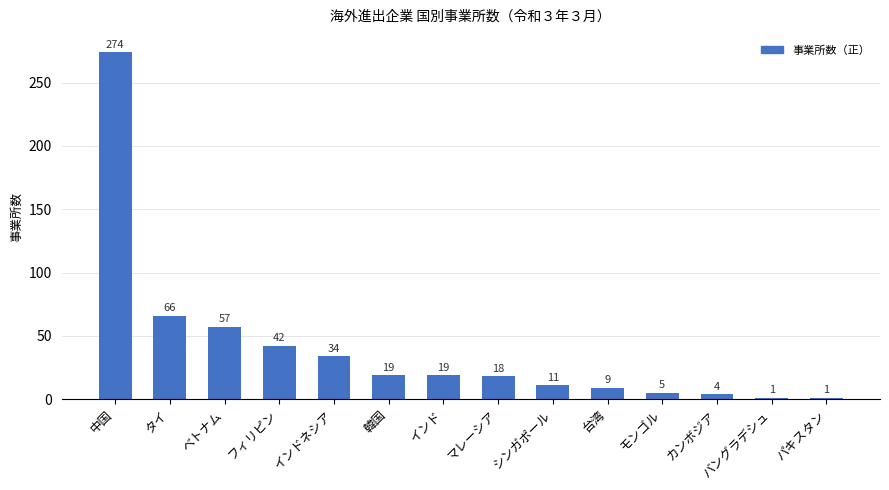

What is the label of the 4th bar from the right?

モンゴル